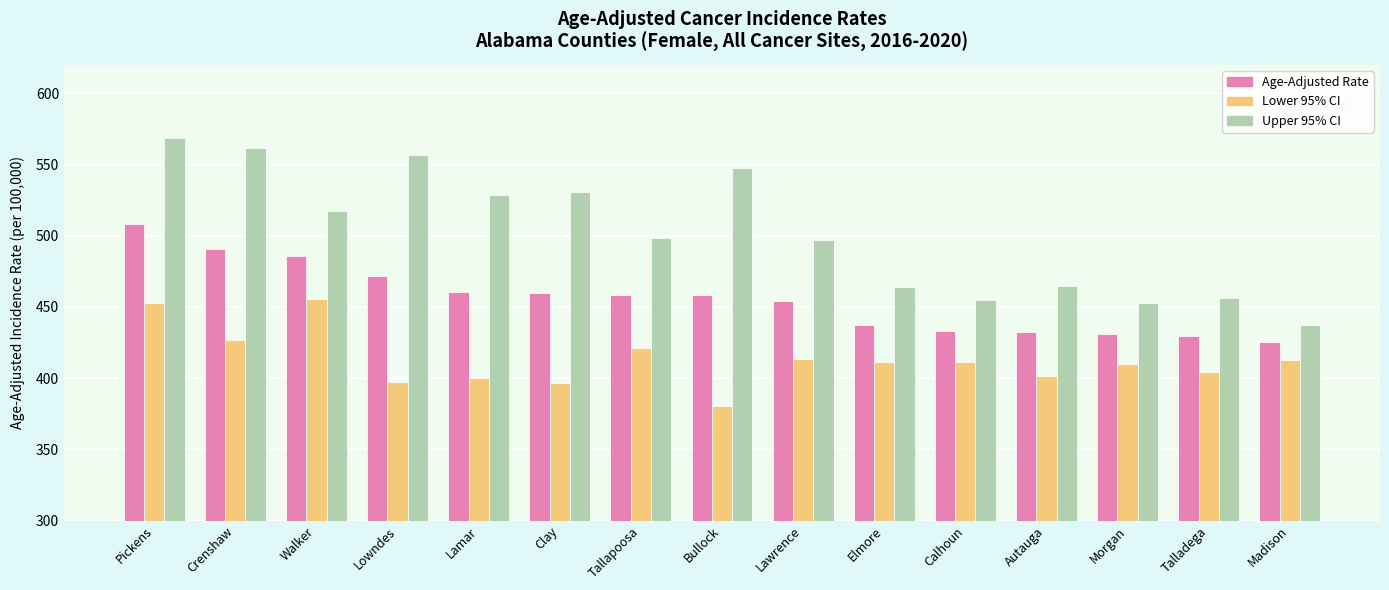

Are the bars grouped side by side (vs. stacked)?

Yes